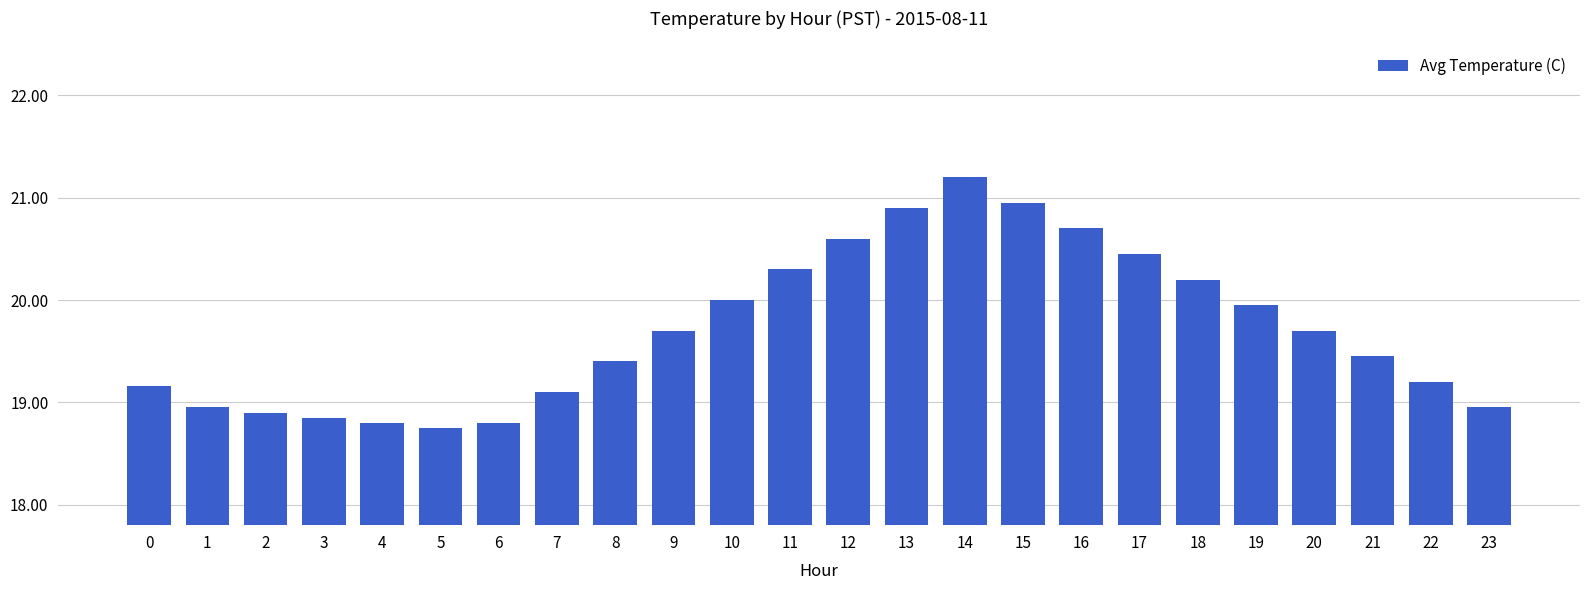

Which has a higher value, 4 or 11?

11